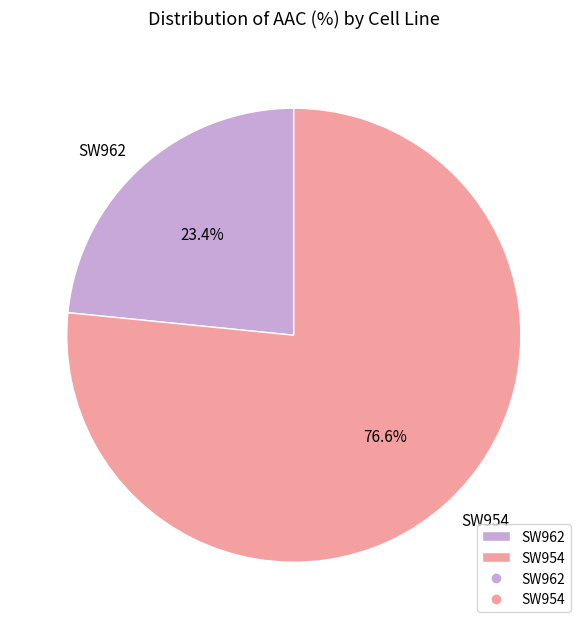

To the nearest percent, what is the difference between the SW962 and SW954 slice percentages?

53%